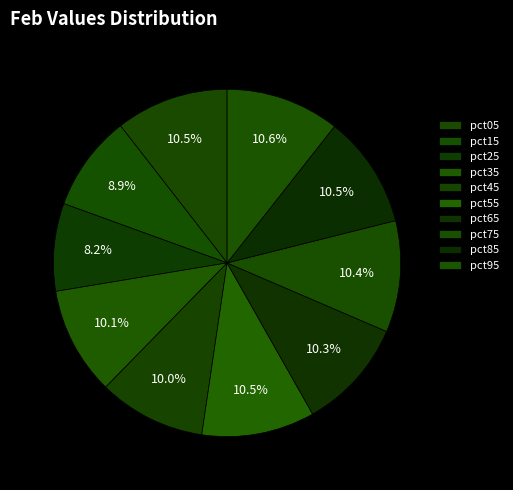

To the nearest percent, what is the difference between the largest and smallest slice percentages?

2%